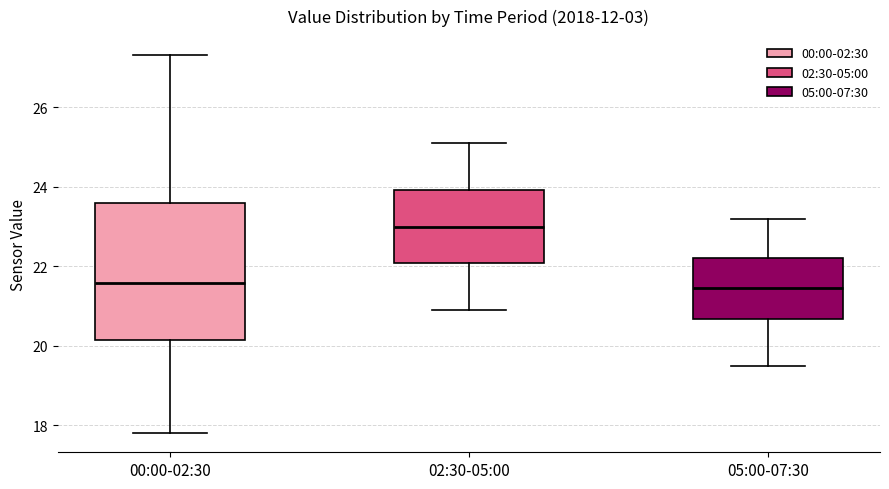

Comparing the boxes themselves (not the whiskers), which one is the tallest?

00:00-02:30